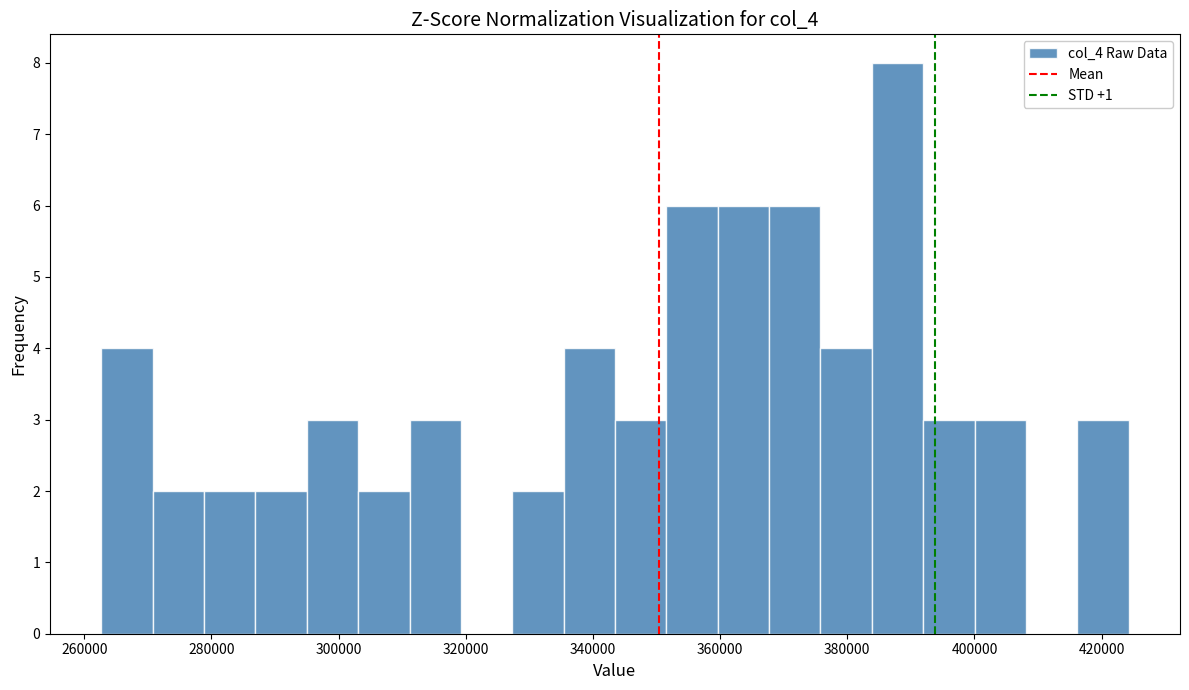

Reading left to right, list every bar in this chart as the range it spans on the x-axis followed by its height. Neither the bar edges nor the heights are printed on the chart, so give them approximately, as read against the axes.

262000 to 270000: 4
270000 to 278000: 2
278000 to 286000: 2
286000 to 296000: 2
296000 to 304000: 3
304000 to 312000: 2
312000 to 320000: 3
320000 to 328000: 0
328000 to 336000: 2
336000 to 344000: 4
344000 to 352000: 3
352000 to 360000: 6
360000 to 368000: 6
368000 to 376000: 6
376000 to 384000: 4
384000 to 392000: 8
392000 to 400000: 3
400000 to 408000: 3
408000 to 416000: 0
416000 to 424000: 3